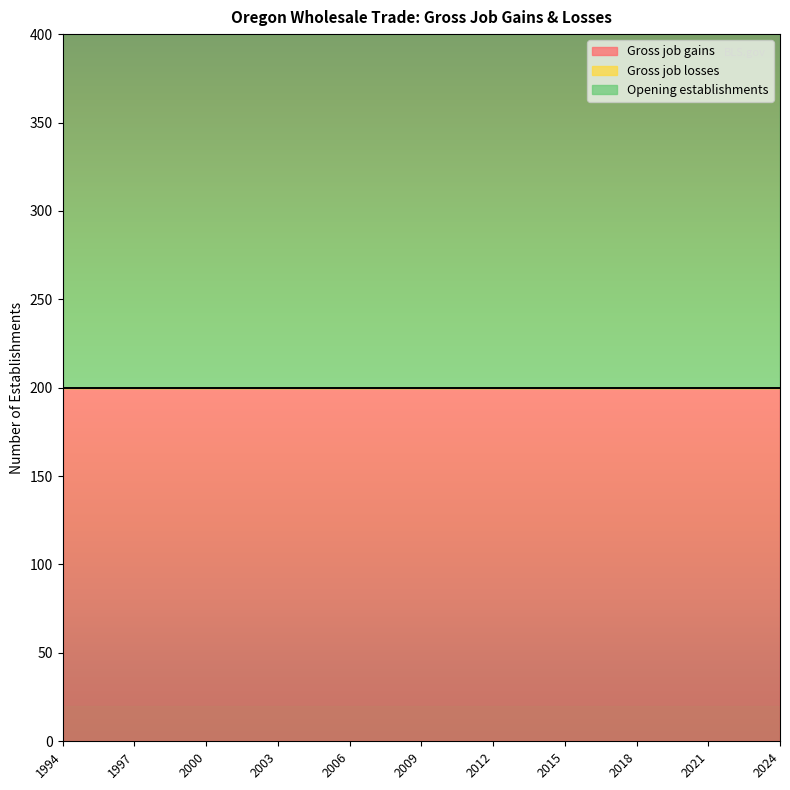

Between 2004 and 2007, which series saw the biggest shift?

Gross job gains